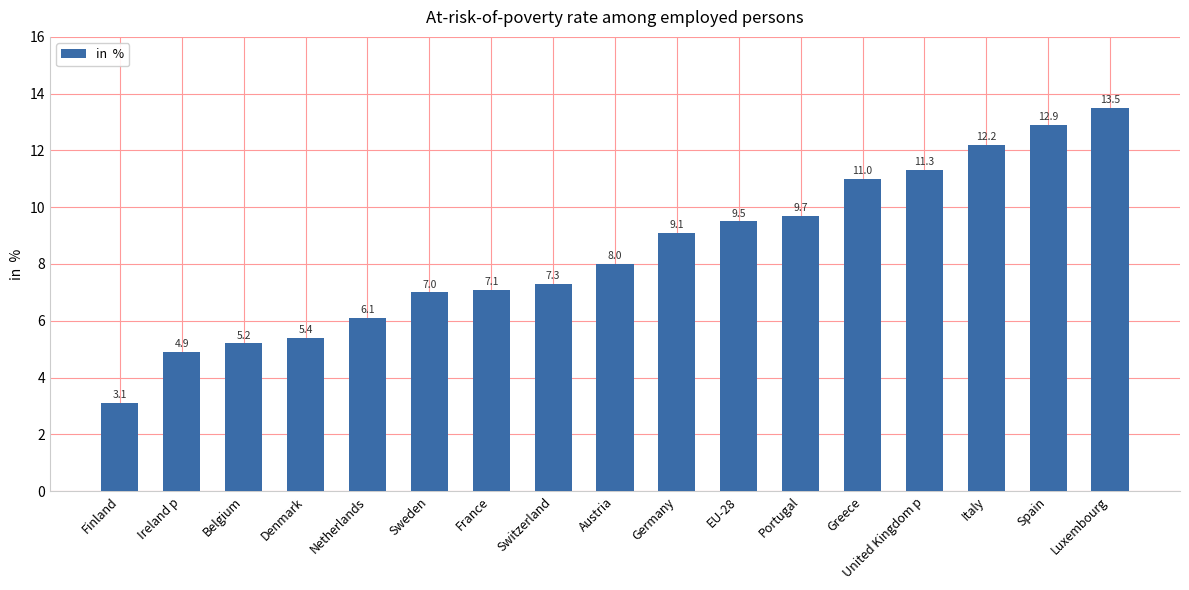

What is the label of the 6th bar from the left?

Sweden